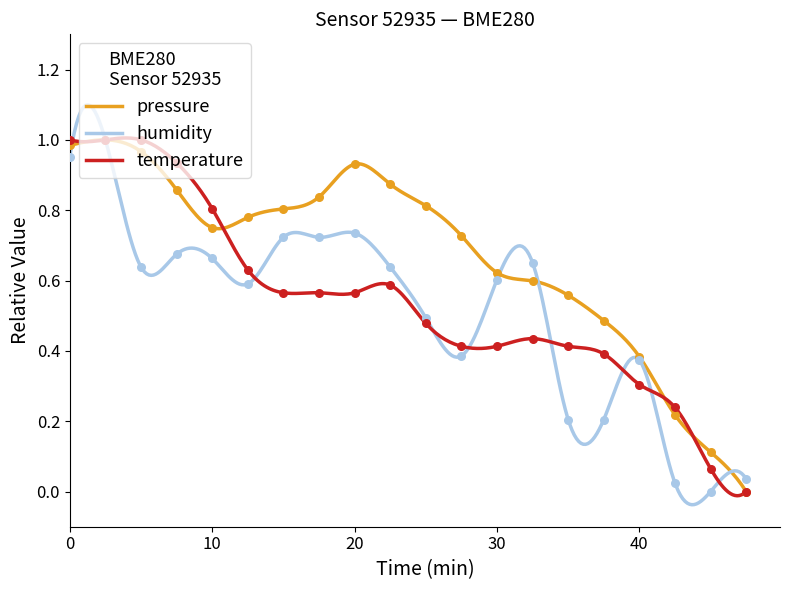

Which series has the widest spread of Y values?

pressure